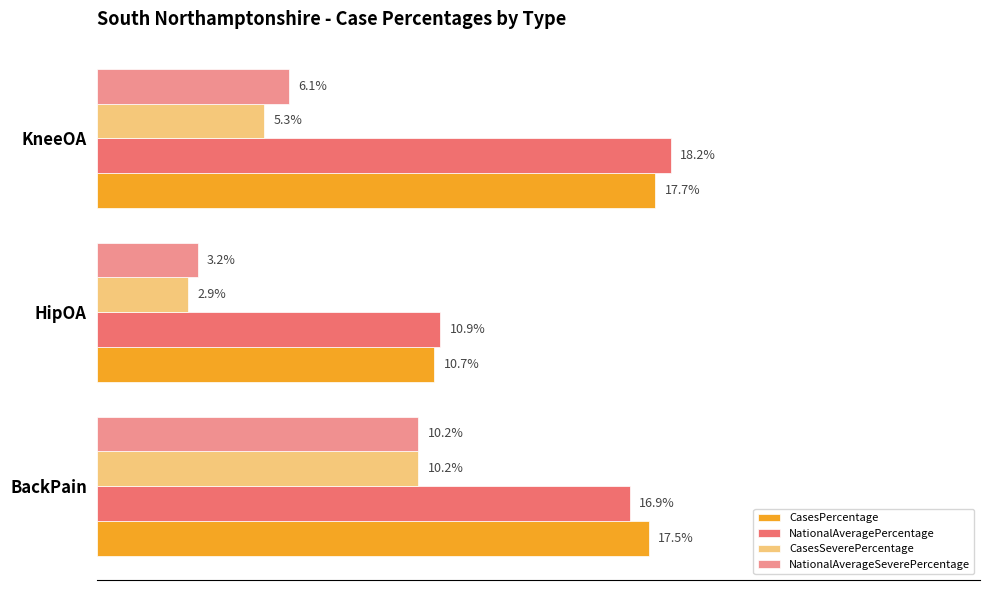

At which label does CasesPercentage reach its peak?

KneeOA